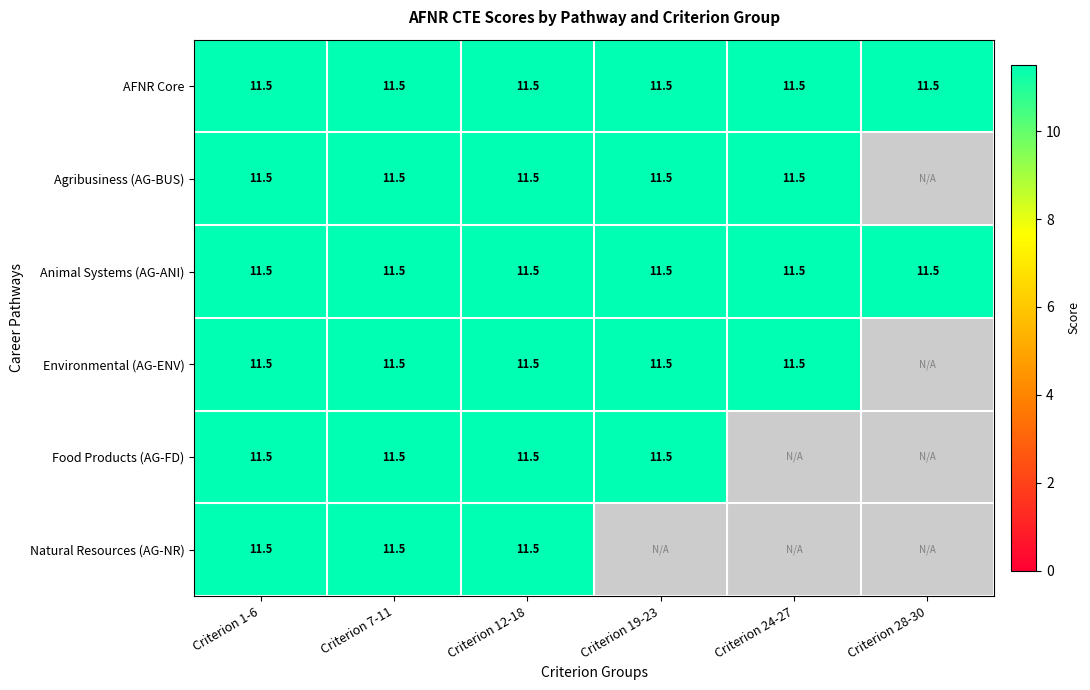

The Animal Systems (AG-ANI) series shows 11.5 at Criterion 7-11. True or false?

True